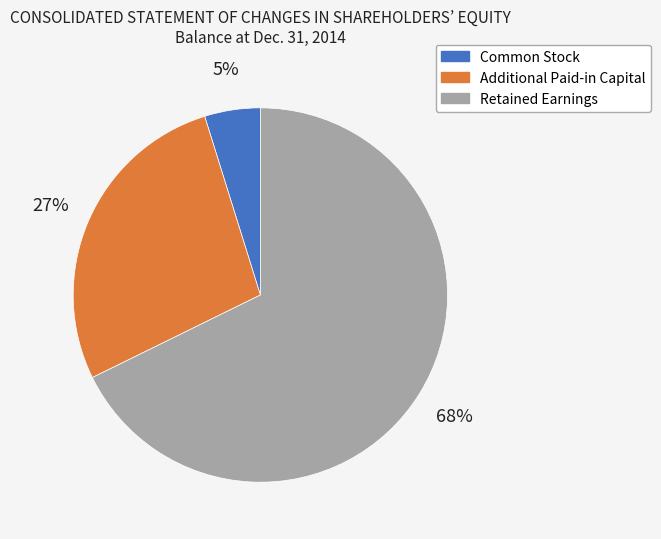

Do Retained Earnings and Additional Paid-in Capital together represent more than half of the pie?

Yes